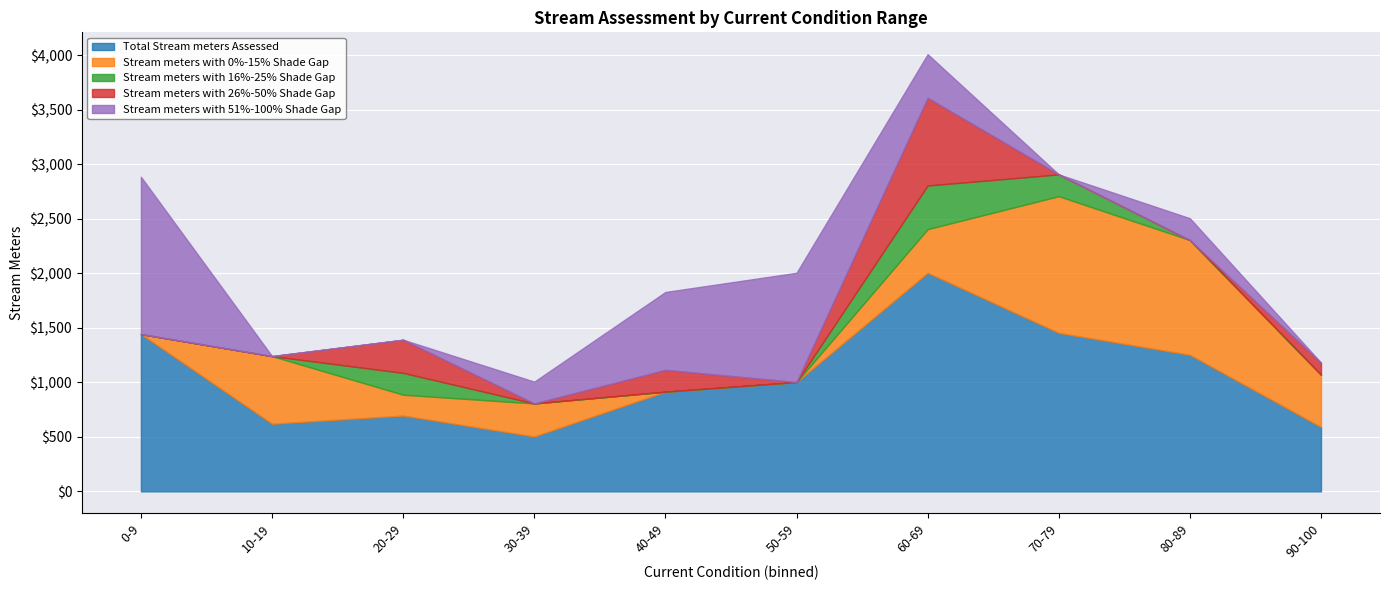

How many times do Stream meters with 16%-25% Shade Gap and Stream meters with 51%-100% Shade Gap cross each other?

2